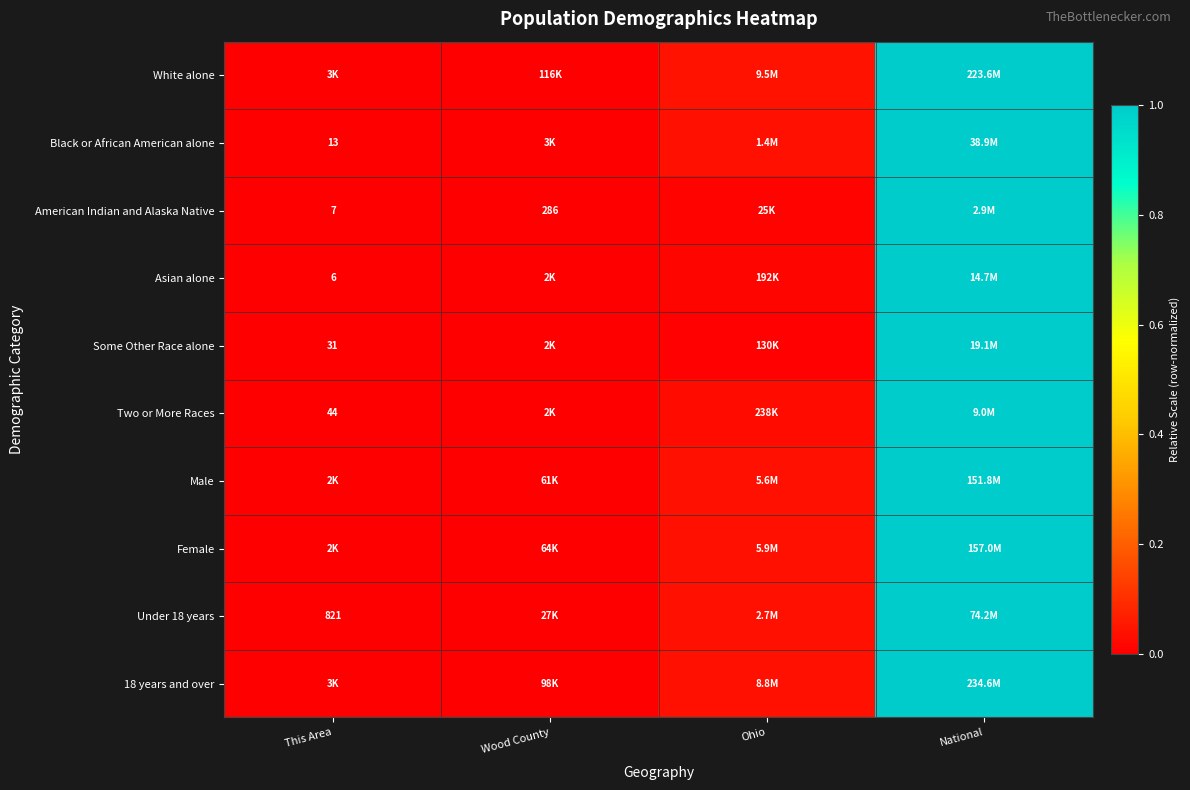

Between This Area and Ohio, which series saw the biggest shift?

White alone